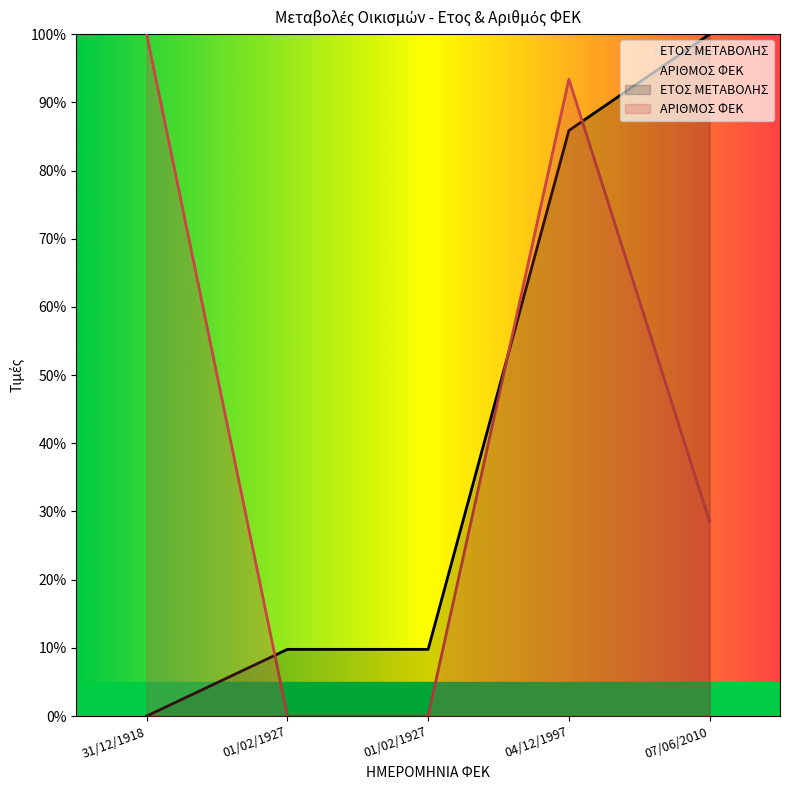

True or false: ΑΡΙΘΜΟΣ ΦΕΚ and ΕΤΟΣ ΜΕΤΑΒΟΛΗΣ intersect in this chart.

True